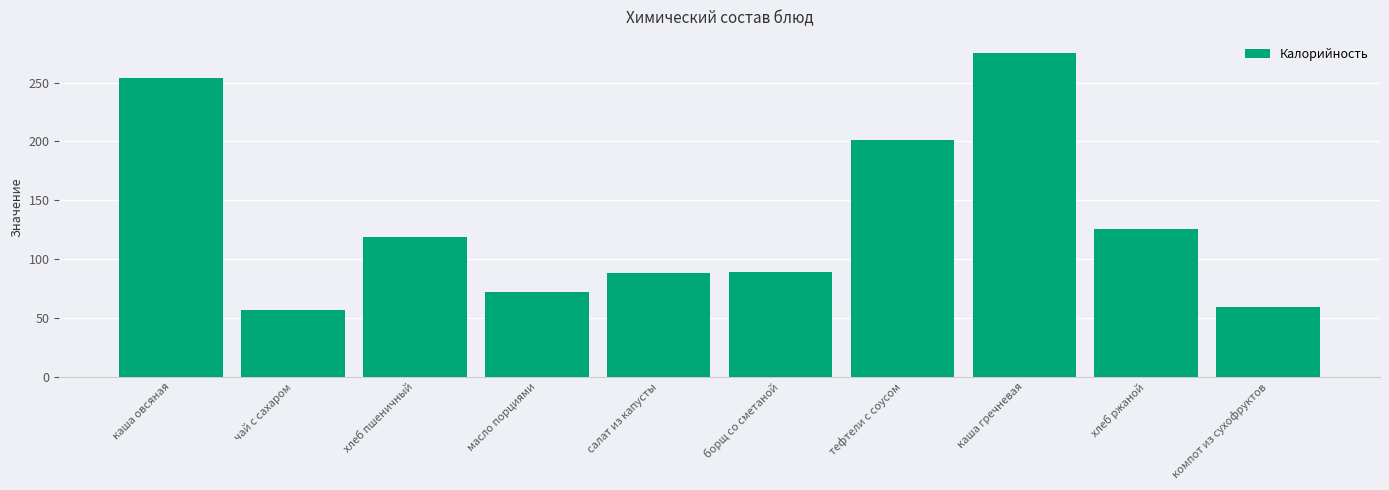

What is the sum of the values at чай с сахаром and тефтели с соусом?

258.0